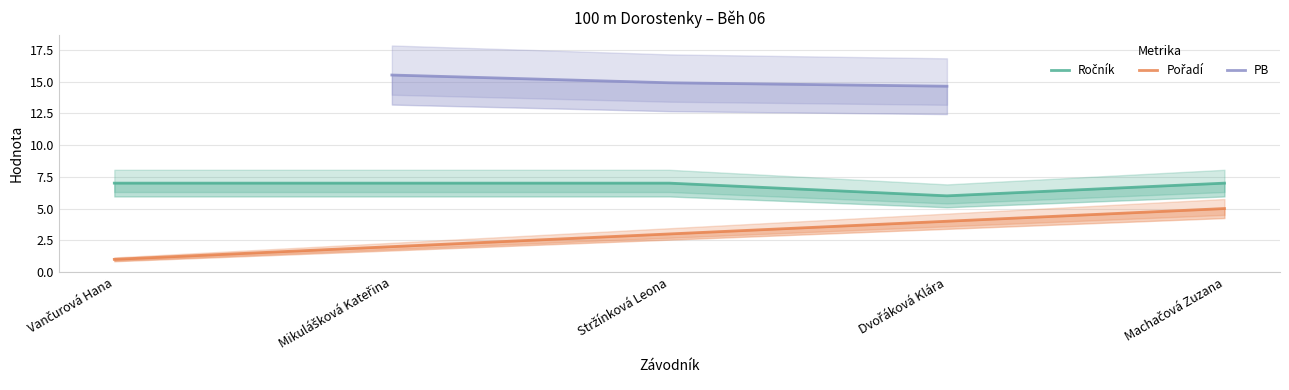

What is the difference between the Pořadí values at Dvořáková Klára and Vančurová Hana?

3.0